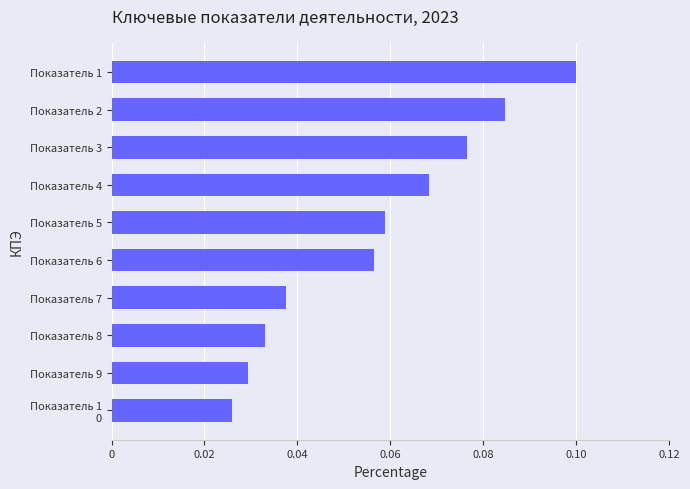

Is it true that the value at Показатель 6 is 0.1?

True